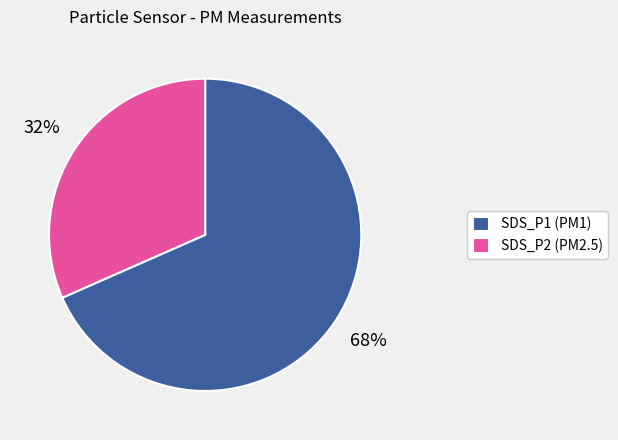

Is there any slice that represents more than half of the pie?

Yes